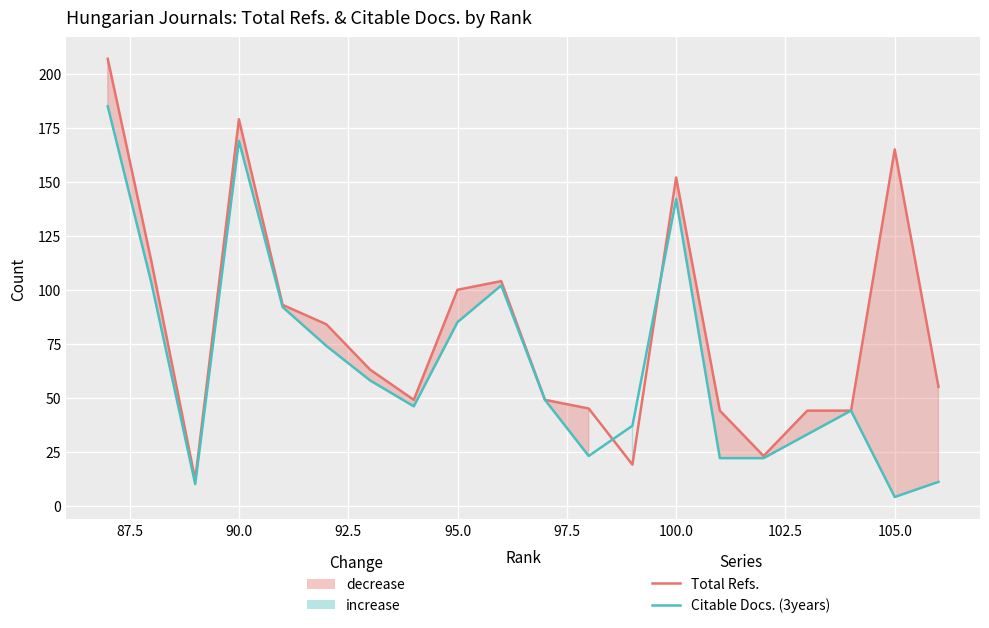

How many lines are shown in the chart?

2